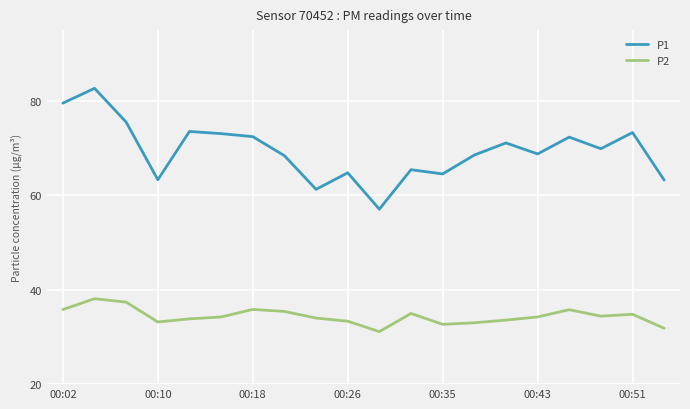

What is the difference between the maximum and minimum values in the P1 series?

25.6